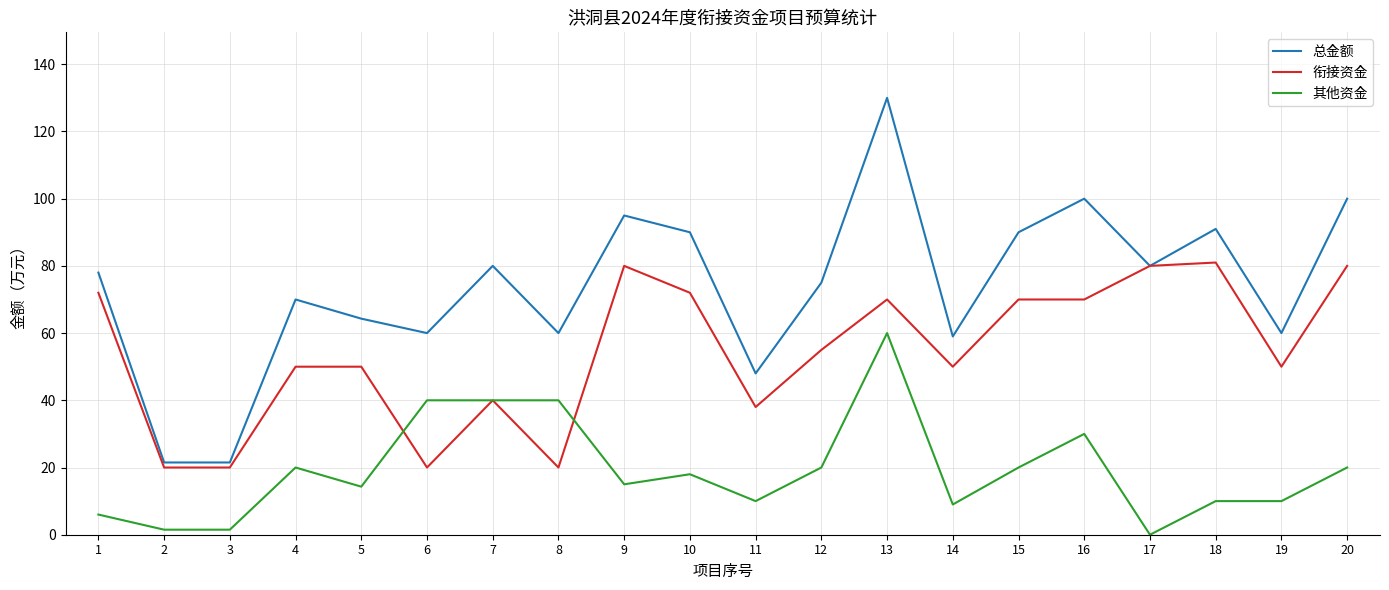

Rank the series at 11 from lowest to highest value.

其他资金, 衔接资金, 总金额